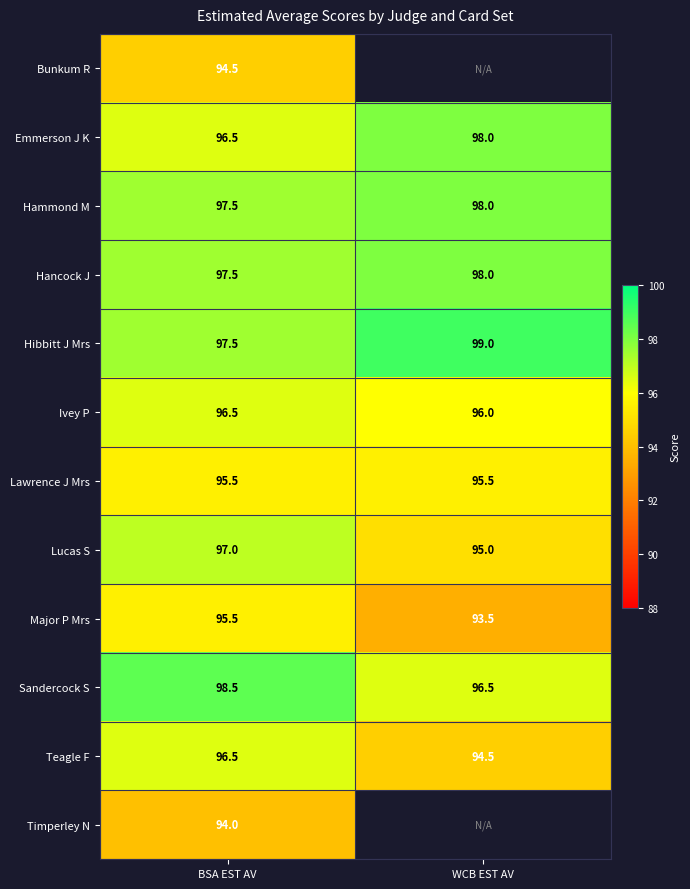

At which category does the chart reach its minimum across all series?

WCB EST AV